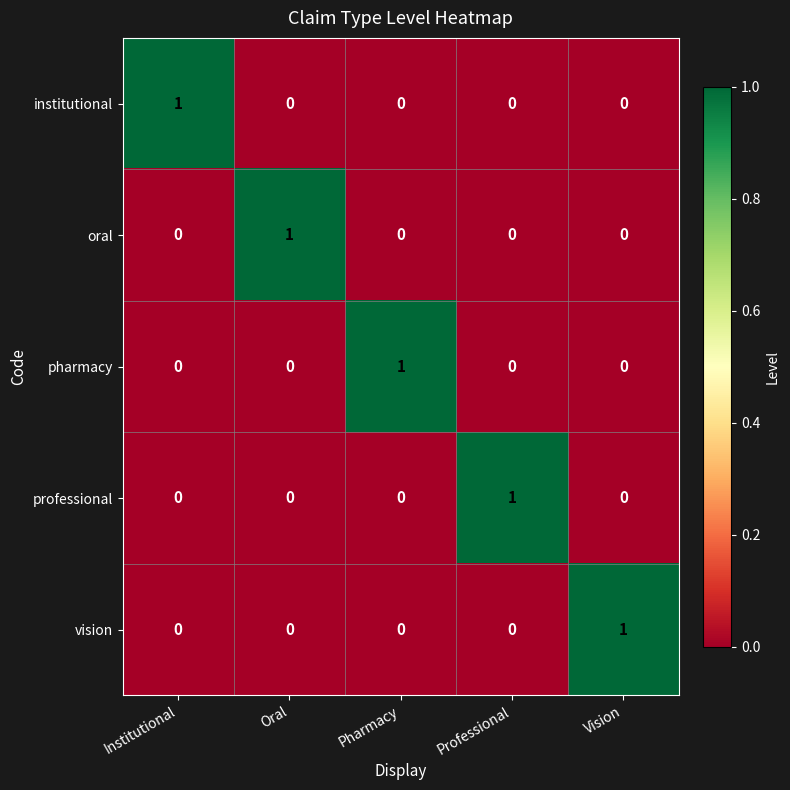

The value of professional at Vision is 0. True or false?

True